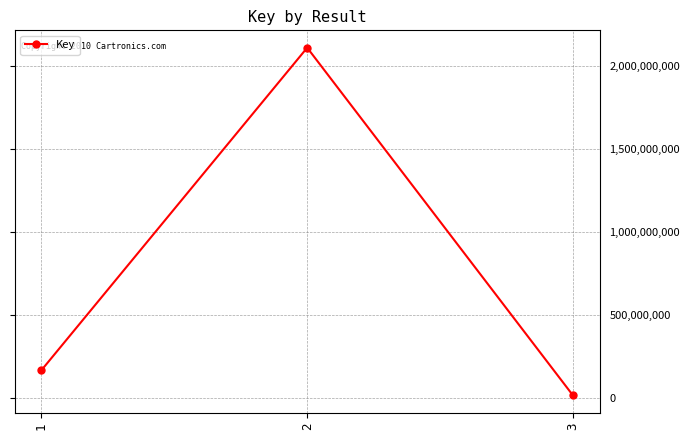

The value at 2 is 2112056382. True or false?

True